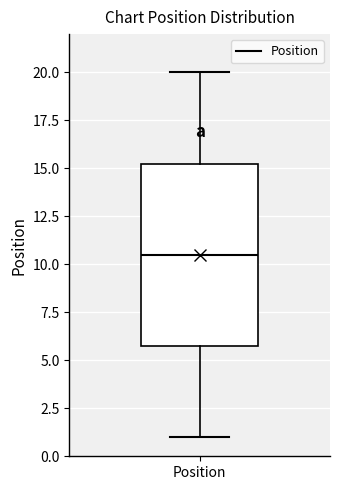

Read this box plot against the y-axis: the position of the median line, the range covered by the box, and the ends of both whiskers. The values are not printed on the chart, so give them approximately, as read against the axis.

median 10.5, box 6.0 to 15.5, whiskers 1.0 to 20.0